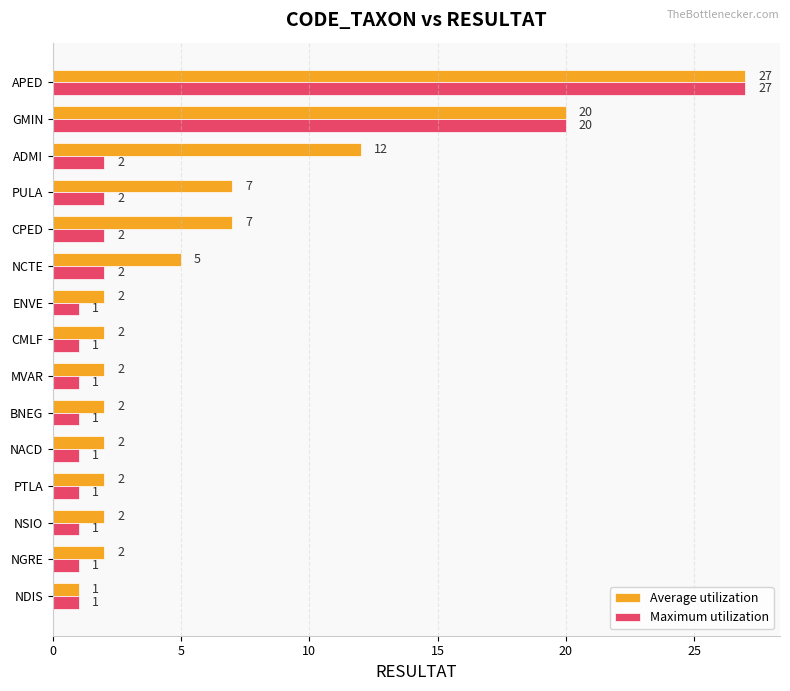

At ENVE, list the series in order from largest to smallest.

Average utilization, Maximum utilization